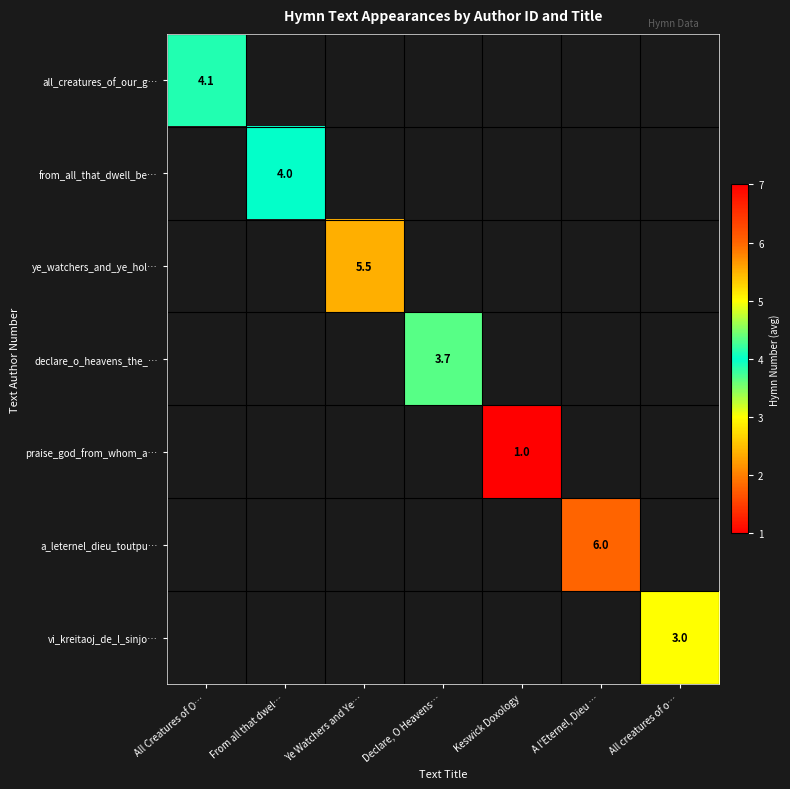

Which series has the widest spread of values?

all_creatures_of_our_g…